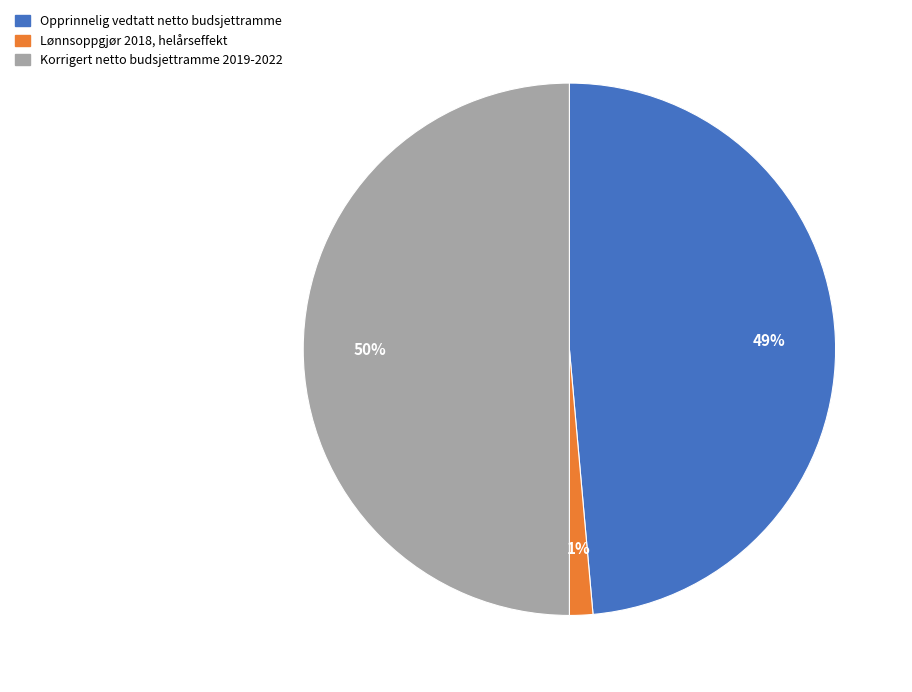

Combined, do Korrigert netto budsjettramme 2019-2022 and Lønnsoppgjør 2018, helårseffekt account for over 50%?

Yes